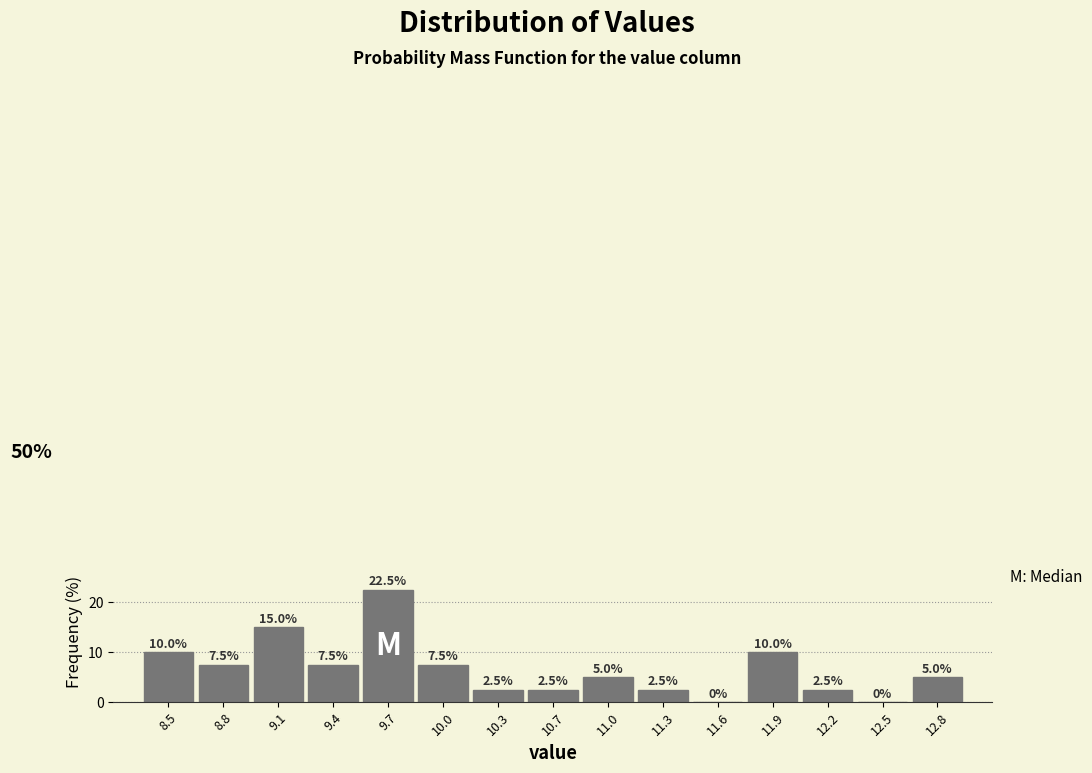

Reading left to right, list every bar in this chart as the range it spans on the x-axis followed by its height. The bar edges are not printed on the chart, so give them approximately, as read against the axis.

8.30 to 8.60: 10.0
8.60 to 8.95: 7.5
8.95 to 9.25: 15.0
9.25 to 9.55: 7.5
9.55 to 9.85: 22.5
9.85 to 10.20: 7.5
10.20 to 10.50: 2.5
10.50 to 10.80: 2.5
10.80 to 11.10: 5.0
11.10 to 11.45: 2.5
11.45 to 11.75: 0.0
11.75 to 12.05: 10.0
12.05 to 12.35: 2.5
12.35 to 12.70: 0.0
12.70 to 13.00: 5.0